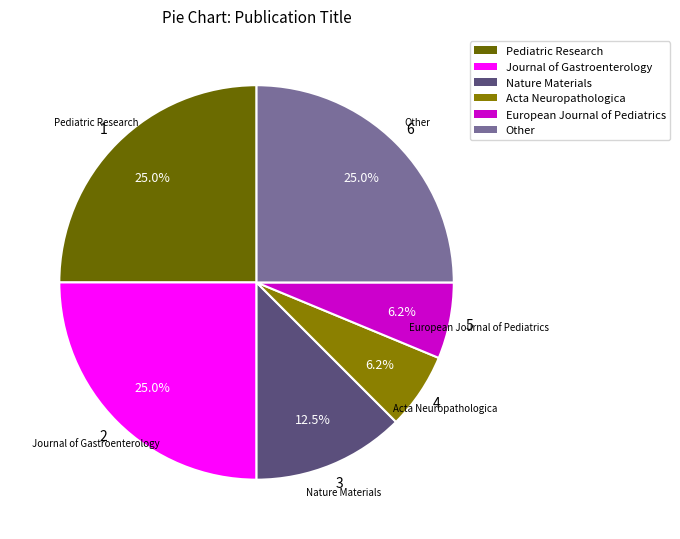

Does Pediatric Research account for over 50% of the chart?

No